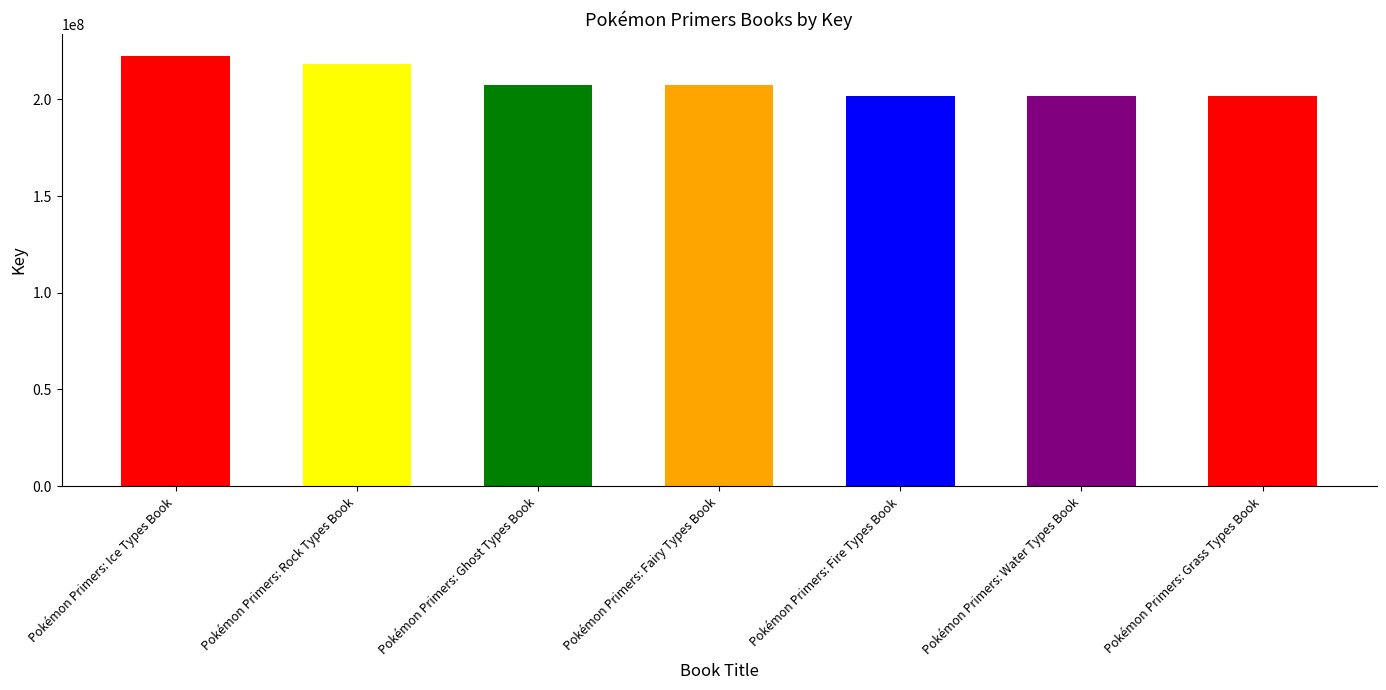

Which label corresponds to the smallest value in the chart?

Pokémon Primers: Grass Types Book